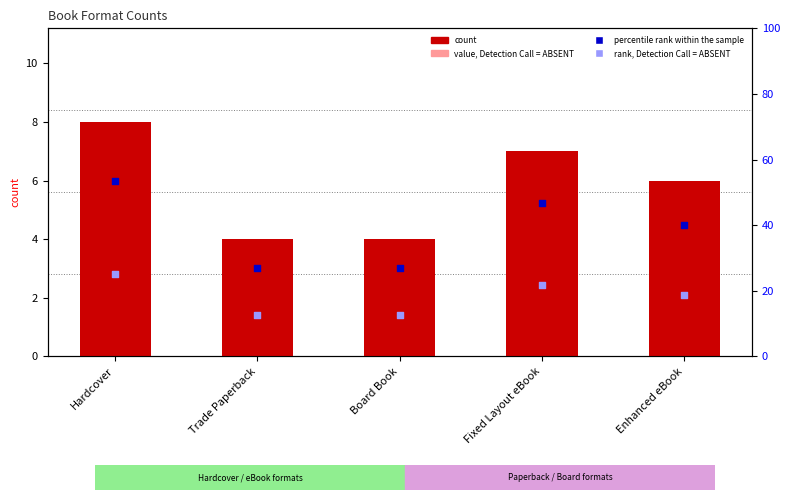

Which series reaches the minimum Y coordinate?

rank, Detection Call = ABSENT